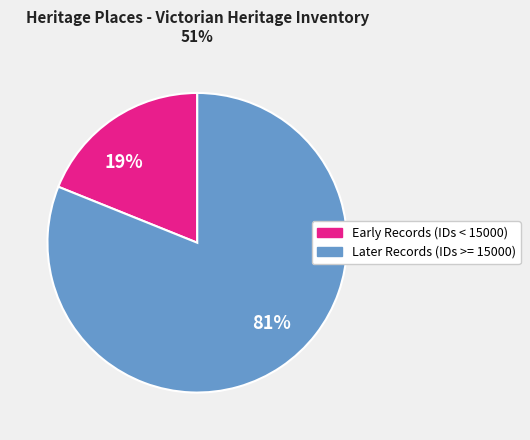

Between 81% and 19%, which is larger?

81%